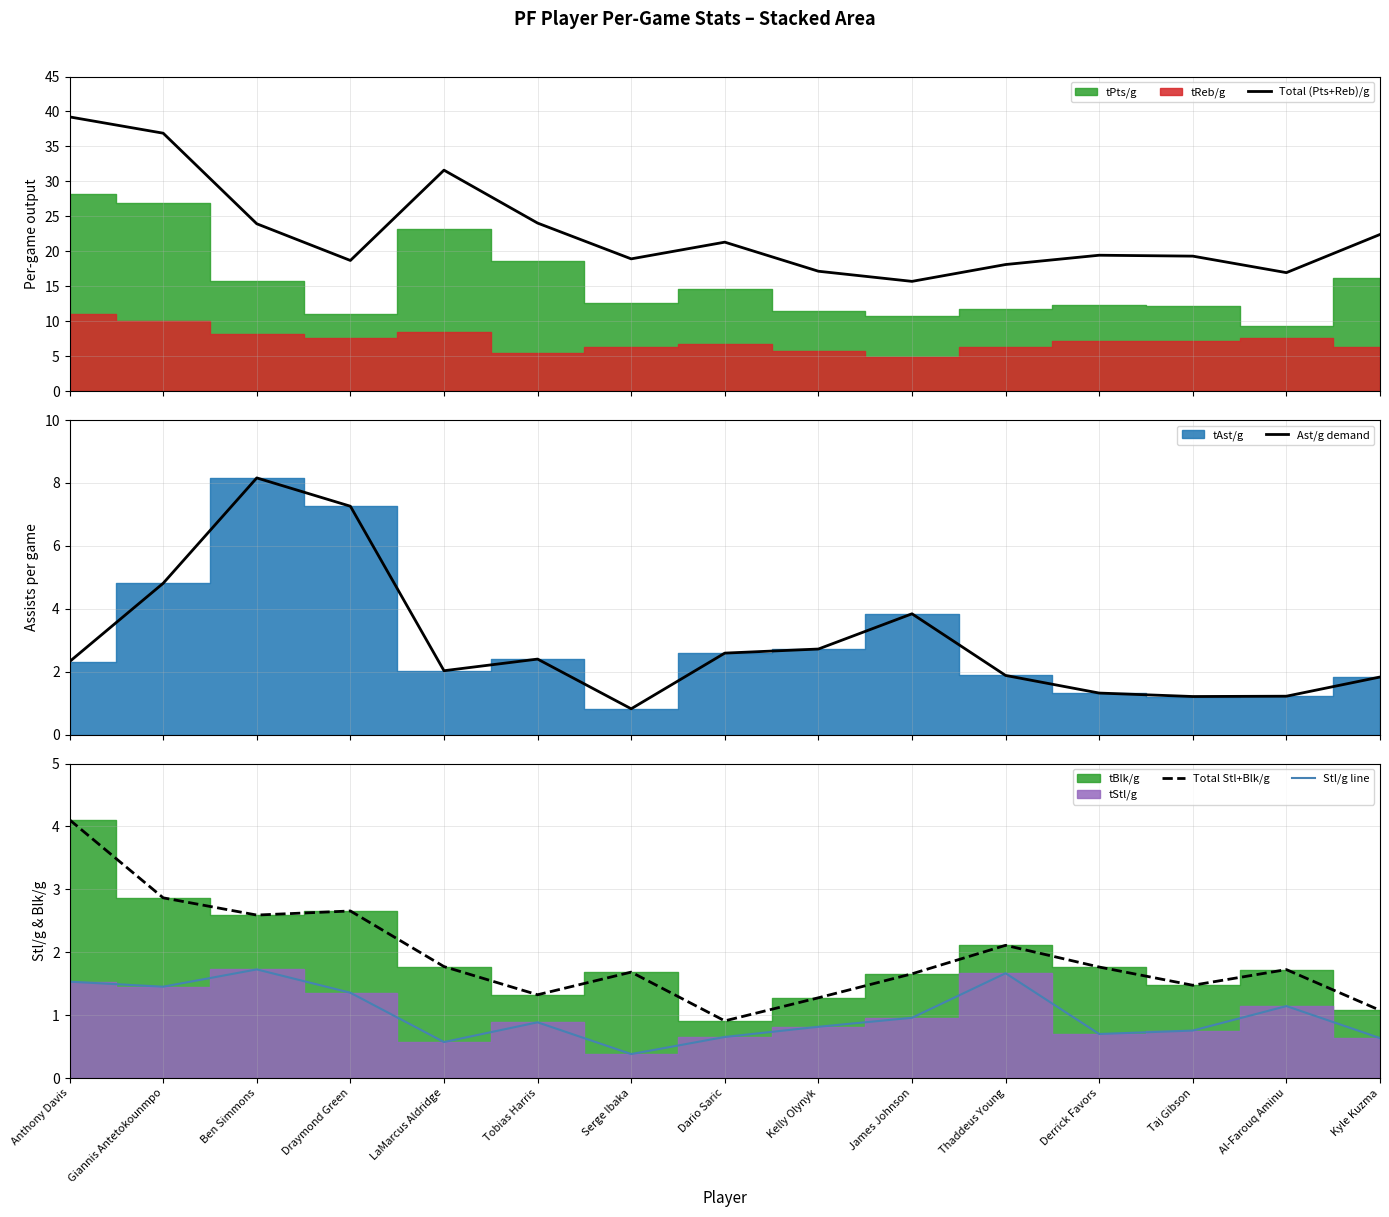

What is the approximate value of Stl/g line at Anthony Davis?

1.5